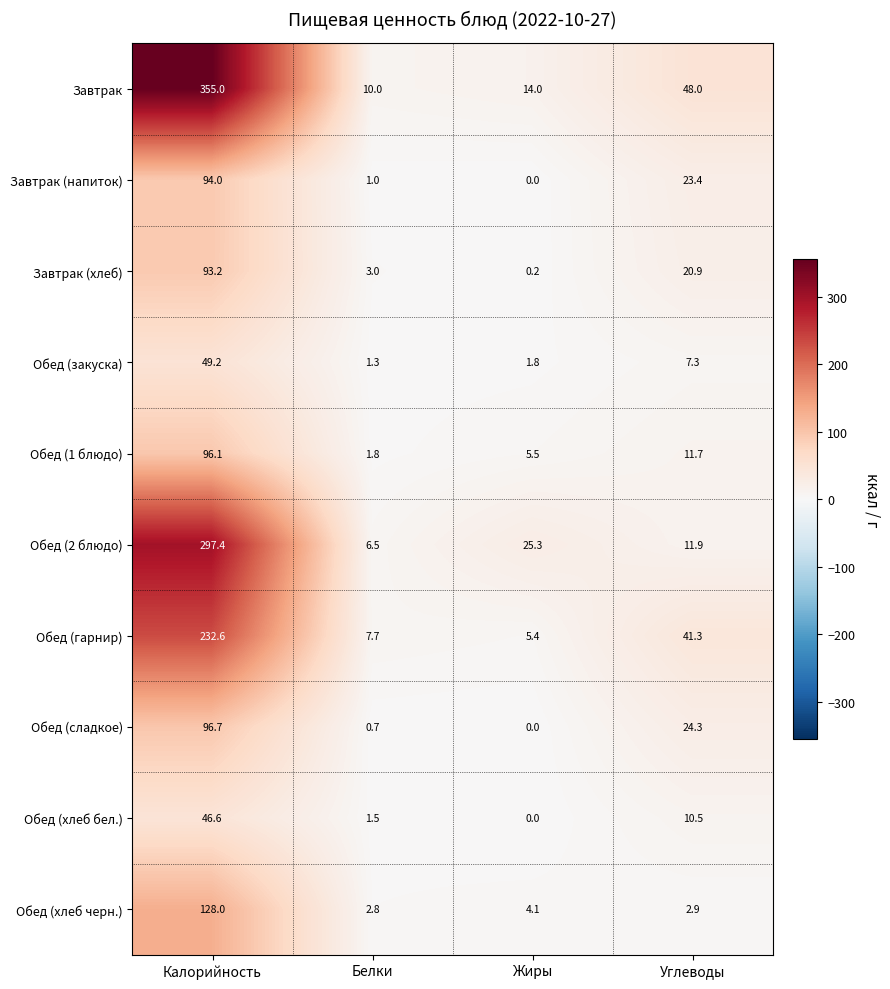

Count the number of categories in the chart.

4